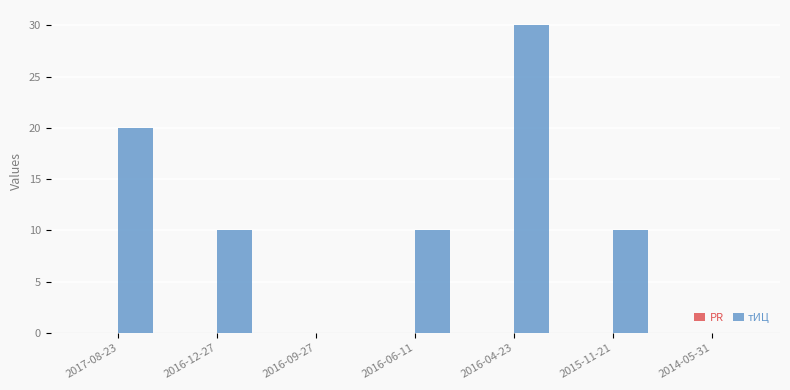

True or false: the data shows 10 at 2015-11-21.

True